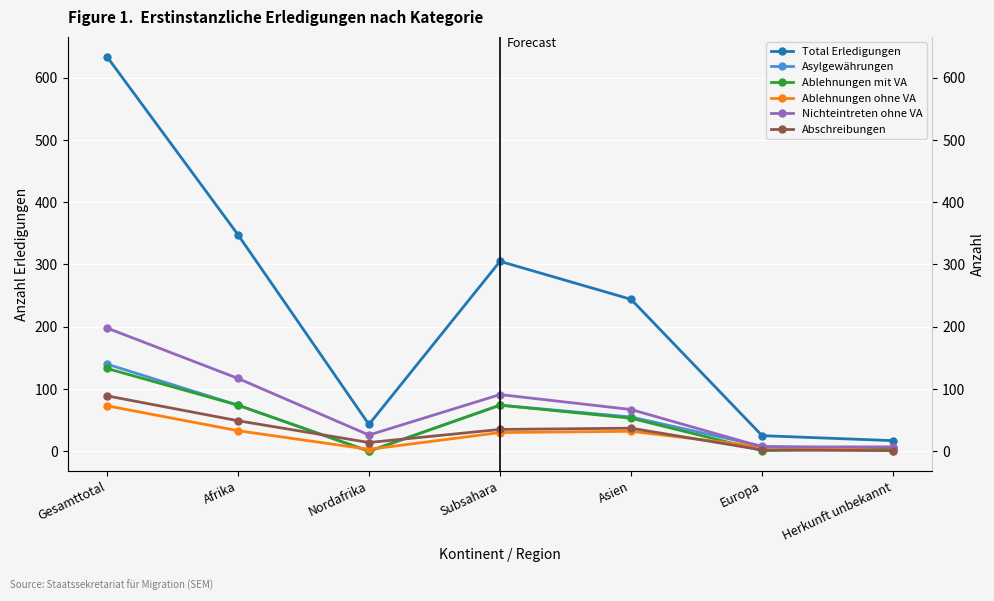

Which category has the highest value in the Abschreibungen series?

Gesamttotal